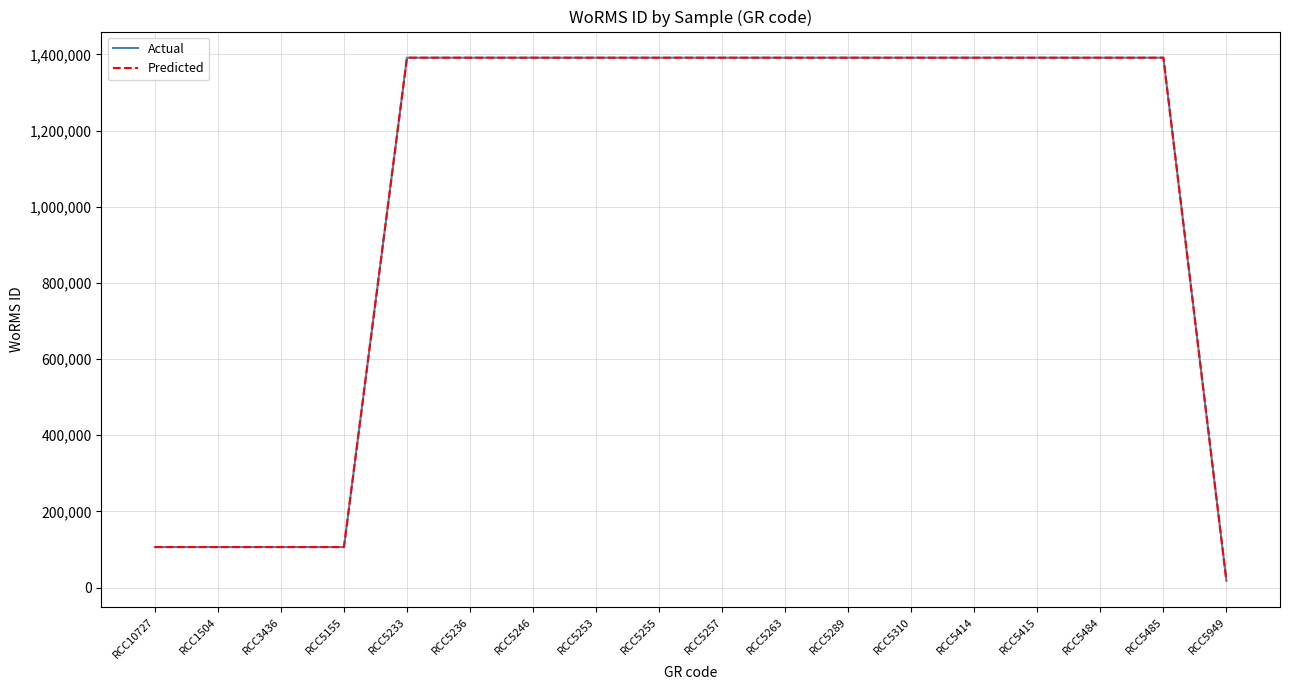

Reading right to left, transcribe all the data shown in this chart.

Actual: RCC5949=17641	RCC5485=1391362	RCC5484=1391362	RCC5415=1391362	RCC5414=1391362	RCC5310=1391362	RCC5289=1391362	RCC5263=1391362	RCC5257=1391362	RCC5255=1391362	RCC5253=1391362	RCC5246=1391362	RCC5236=1391362	RCC5233=1391362	RCC5155=106281	RCC3436=106281	RCC1504=106281	RCC10727=106281
Predicted: RCC5949=17641	RCC5485=1391362	RCC5484=1391362	RCC5415=1391362	RCC5414=1391362	RCC5310=1391362	RCC5289=1391362	RCC5263=1391362	RCC5257=1391362	RCC5255=1391362	RCC5253=1391362	RCC5246=1391362	RCC5236=1391362	RCC5233=1391362	RCC5155=106281	RCC3436=106281	RCC1504=106281	RCC10727=106281